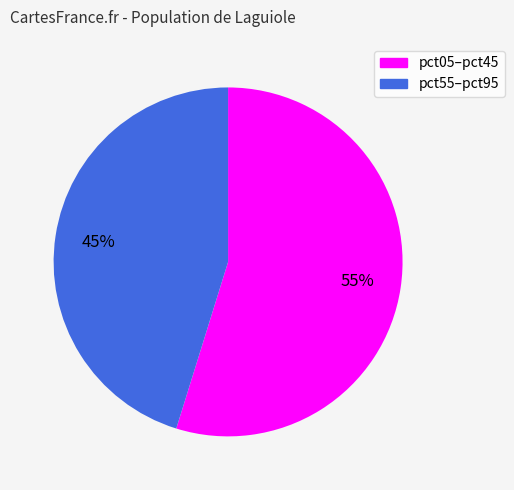

To the nearest percent, what is the average slice percentage?

50%